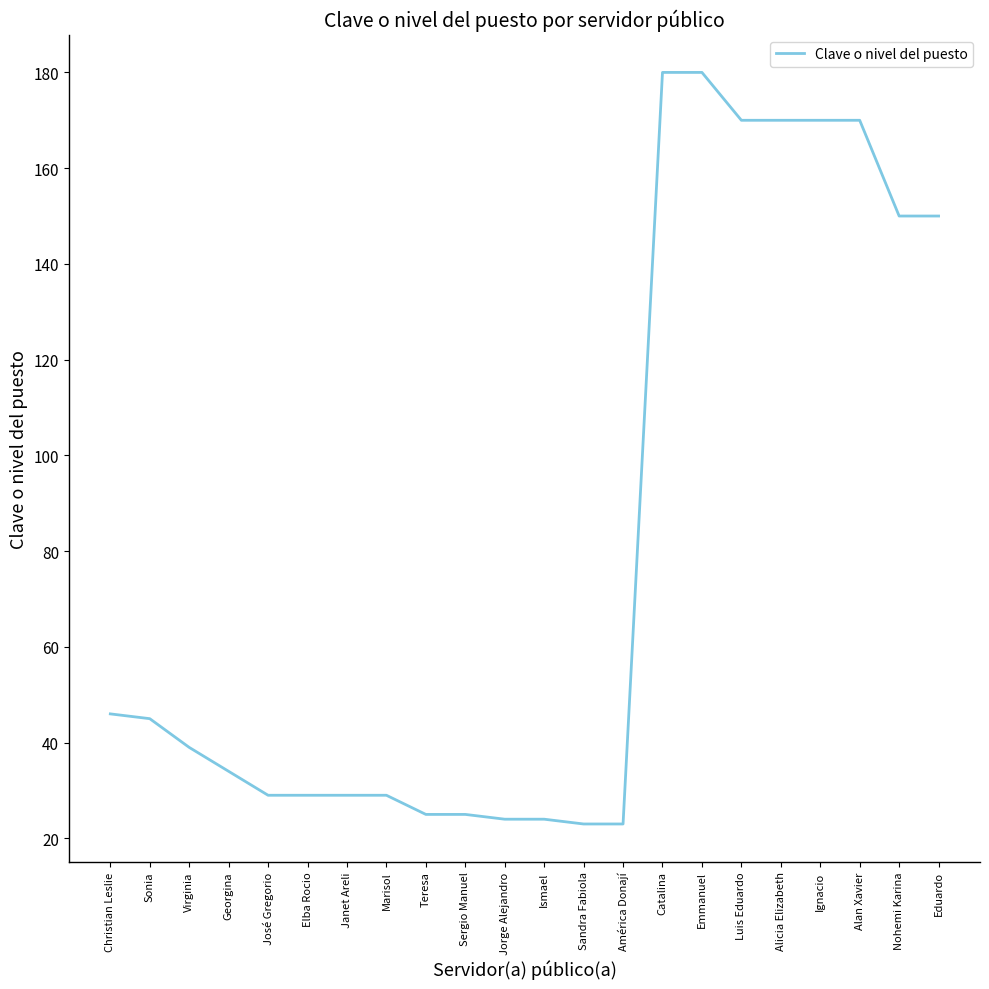

What is the difference between the maximum and minimum values?

157